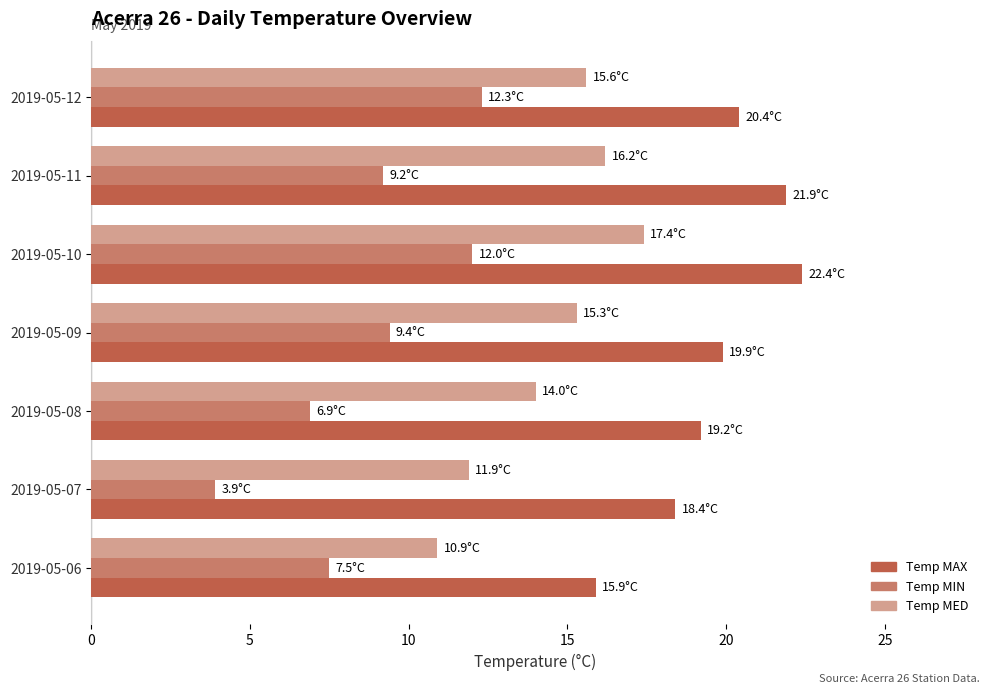

What is the difference between the Temp MED values at 2019-05-11 and 2019-05-09?

0.9